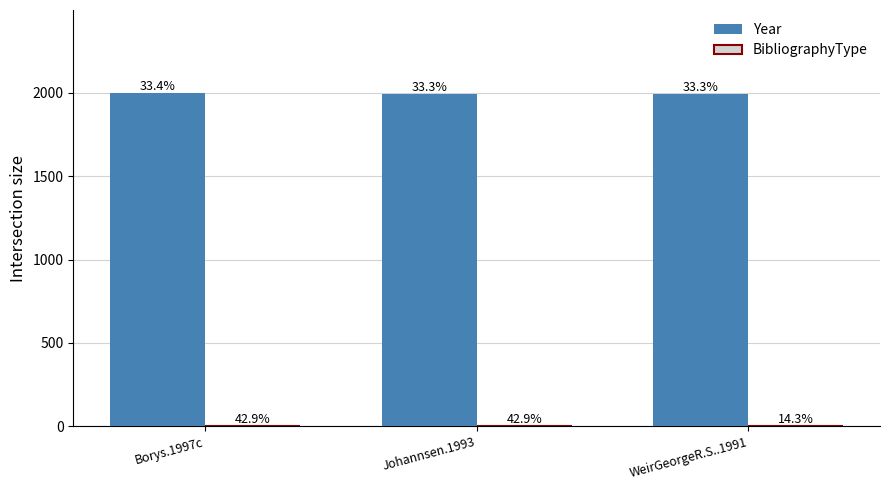

What is the highest value of the BibliographyType series?

3